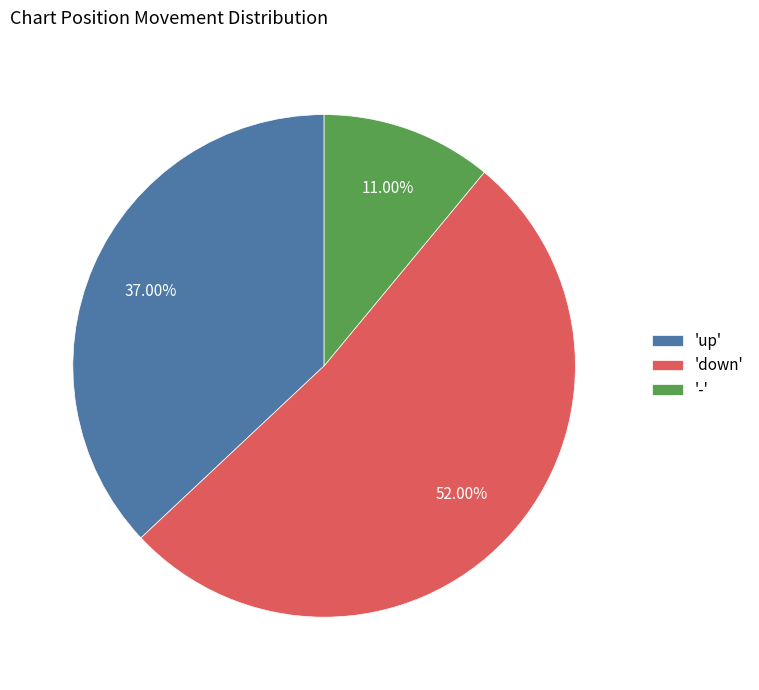

Rank the categories by value from highest to lowest.

'down', 'up', '-'